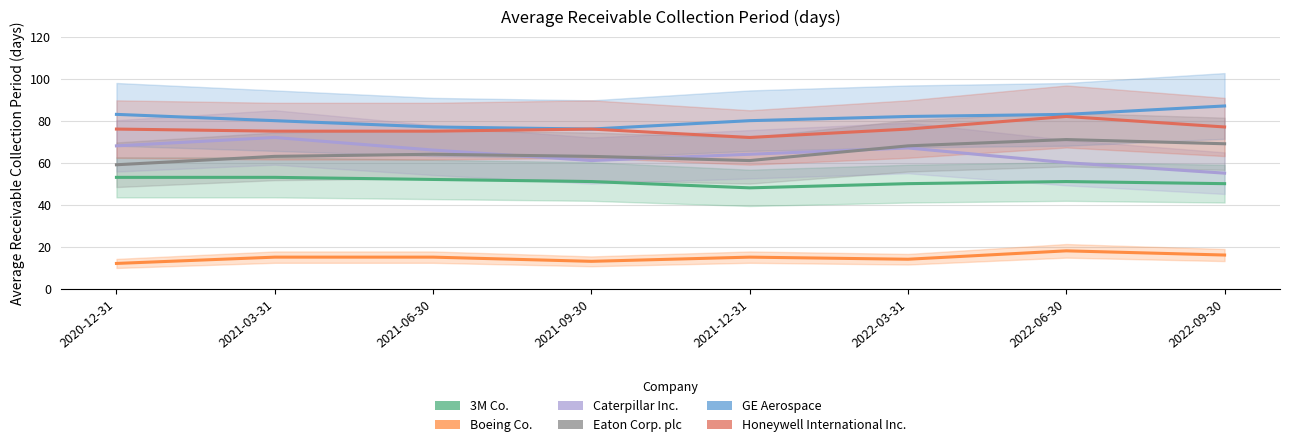

Is it true that Honeywell International Inc. equals 76 at 2021-09-30?

True